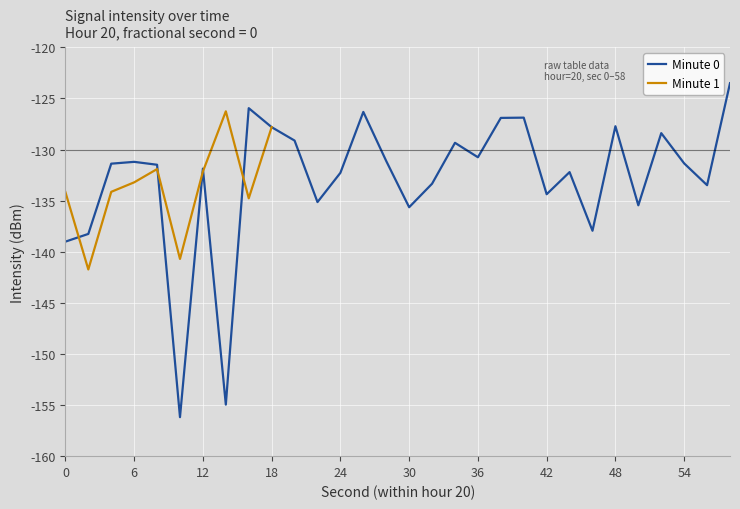

What is the minimum value shown in the chart?

-156.2